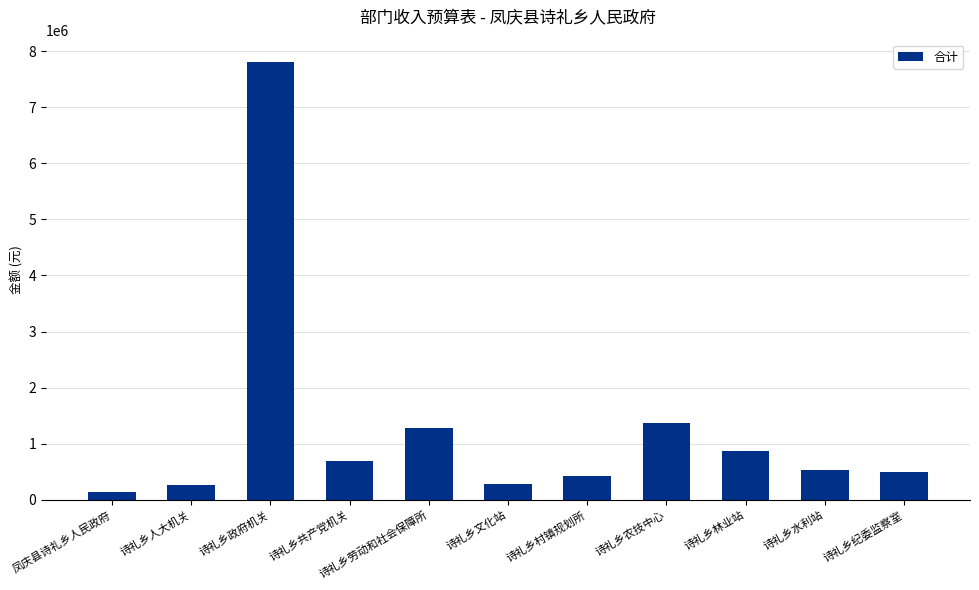

True or false: the data shows 878274.0 at 诗礼乡林业站.

True